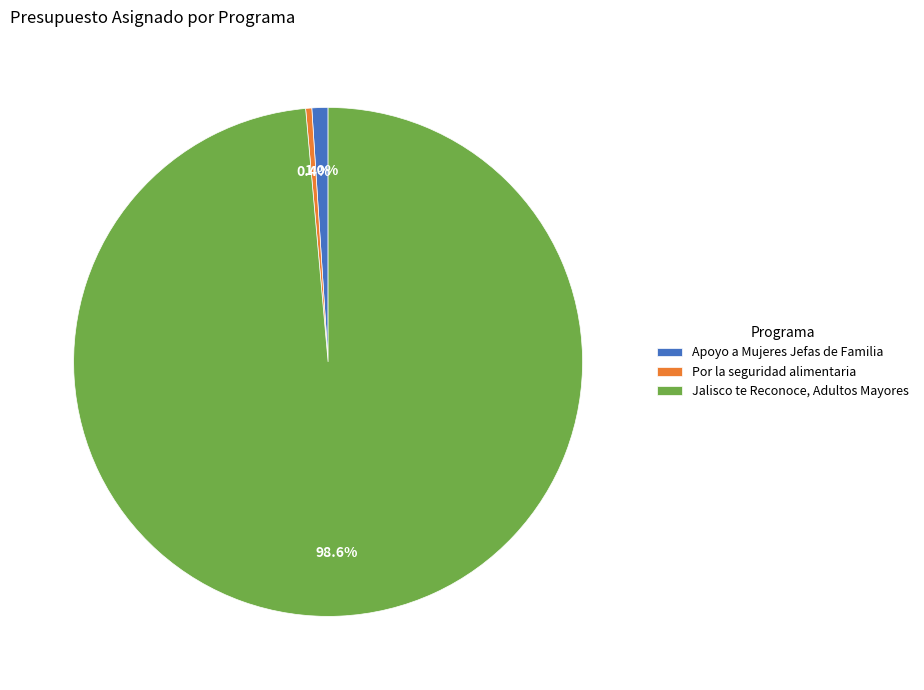

To the nearest percent, what is the combined percentage of Apoyo a Mujeres Jefas de Familia and Por la seguridad alimentaria?

1%